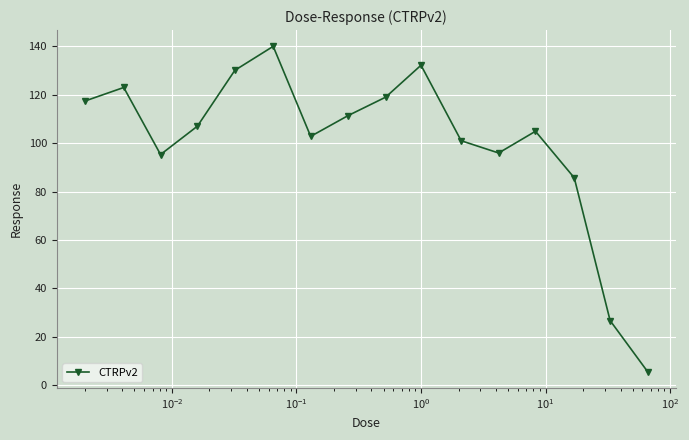

What is the maximum value shown in the chart?

140.0